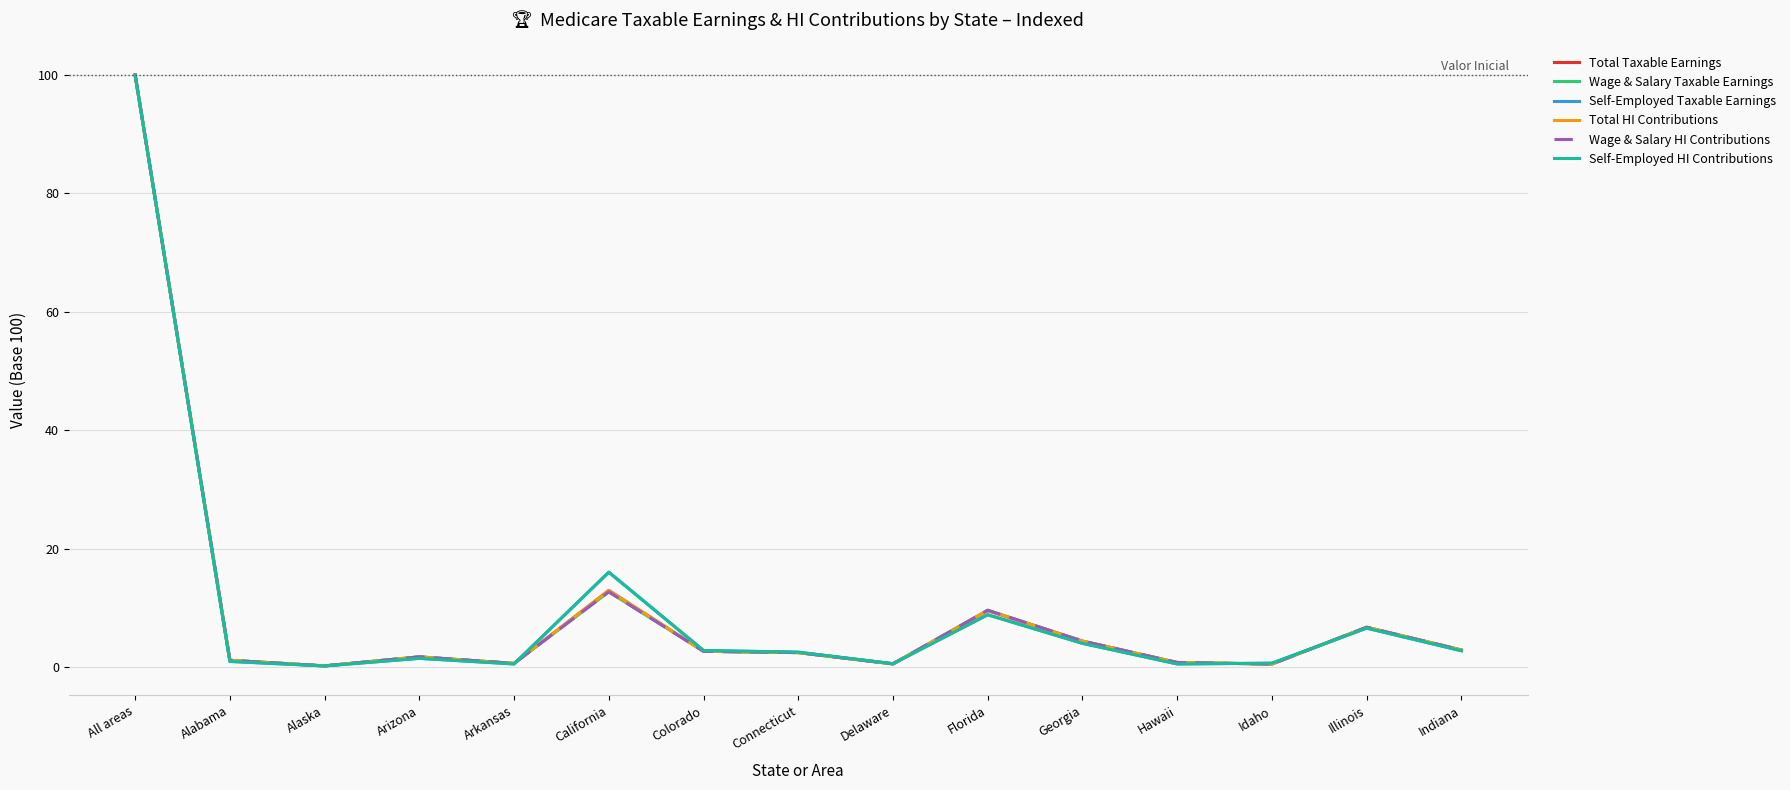

What is the sum of all Wage & Salary HI Contributions values?

147.5